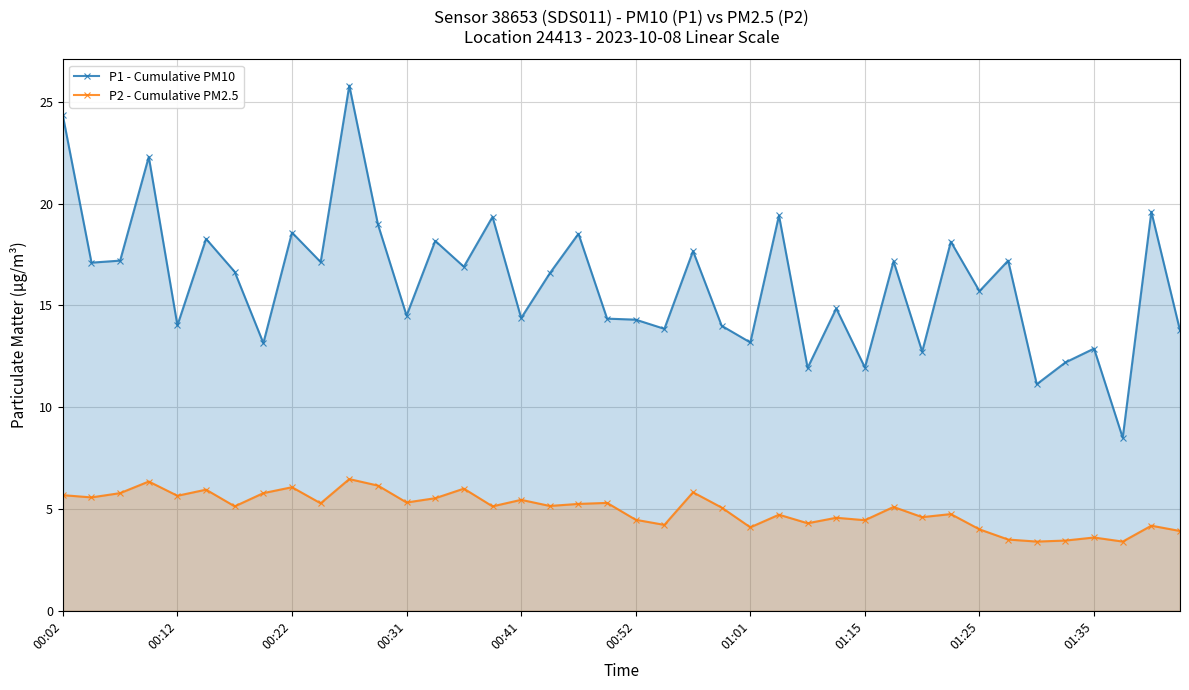

True or false: P2 - Cumulative PM2.5 and P1 - Cumulative PM10 intersect in this chart.

False